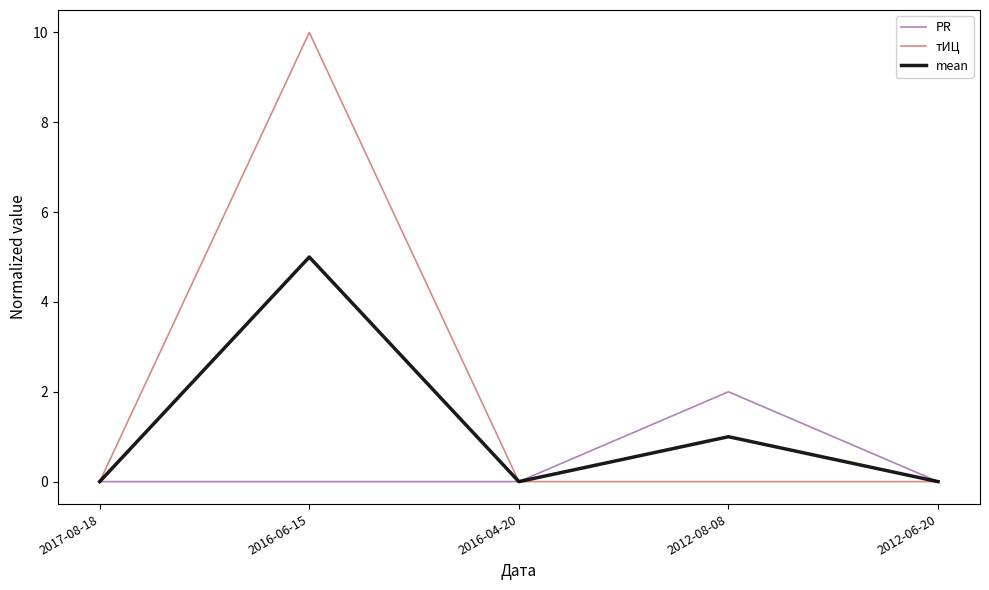

Which category has the highest value in the PR series?

2012-08-08